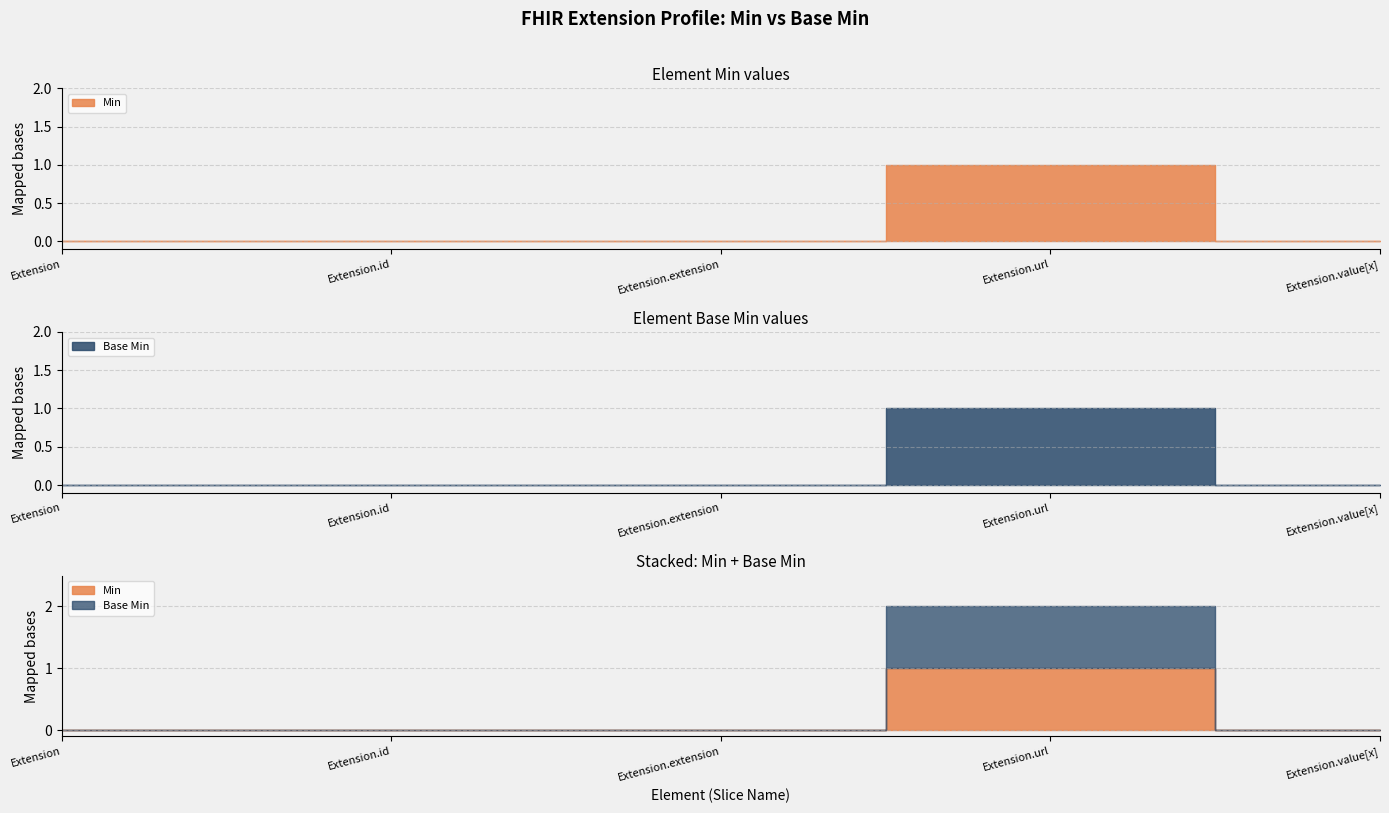

At which label is Base Min closest to 0?

Extension